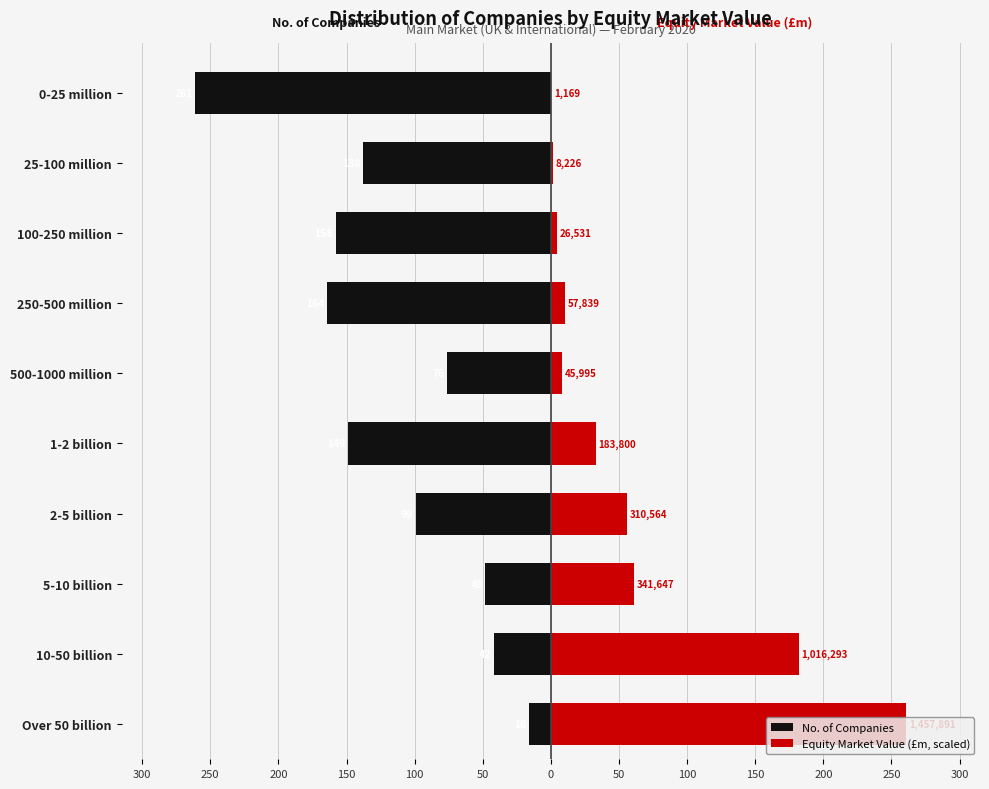

Does the chart contain stacked bars?

No